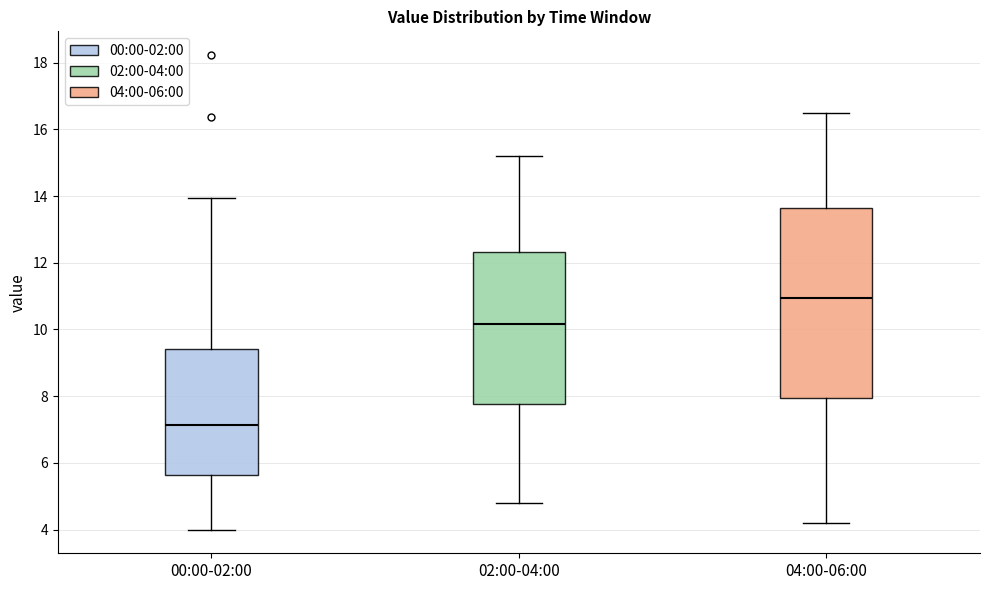

Reading left to right, read every box against the y-axis: the position of its median line, the range the box covers, and the ends of its whiskers. The values are not printed on the chart, so give them approximately, as read against the axis.

00:00-02:00: median 7.2, box 5.6 to 9.4, whiskers 4.0 to 14.0
02:00-04:00: median 10.2, box 7.8 to 12.4, whiskers 4.8 to 15.2
04:00-06:00: median 11.0, box 8.0 to 13.6, whiskers 4.2 to 16.6